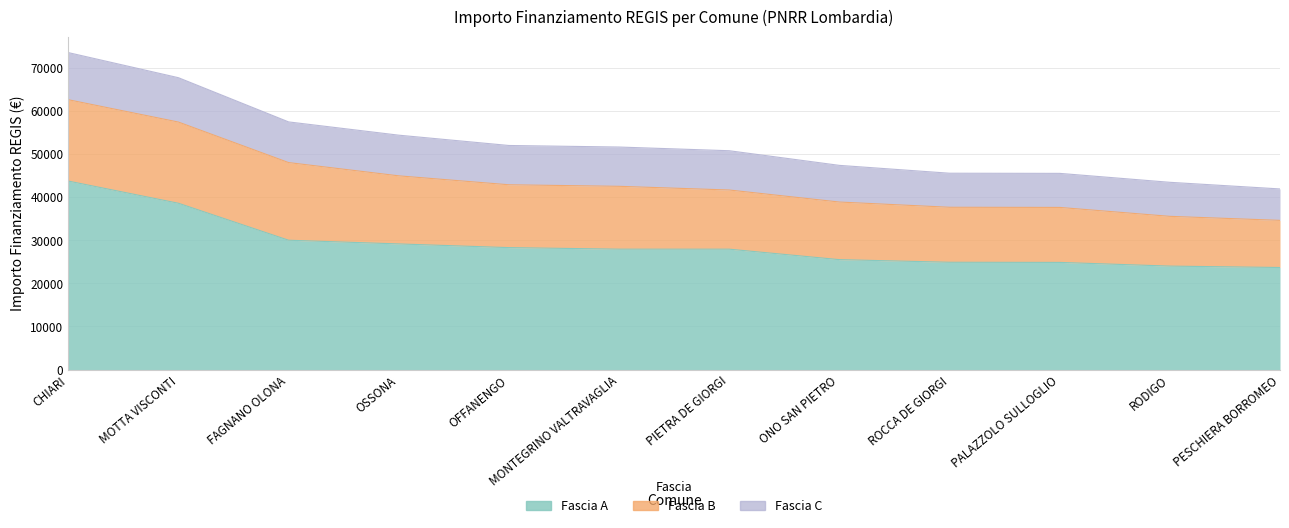

List the series in order of their peak value, lowest first.

Fascia C, Fascia B, Fascia A